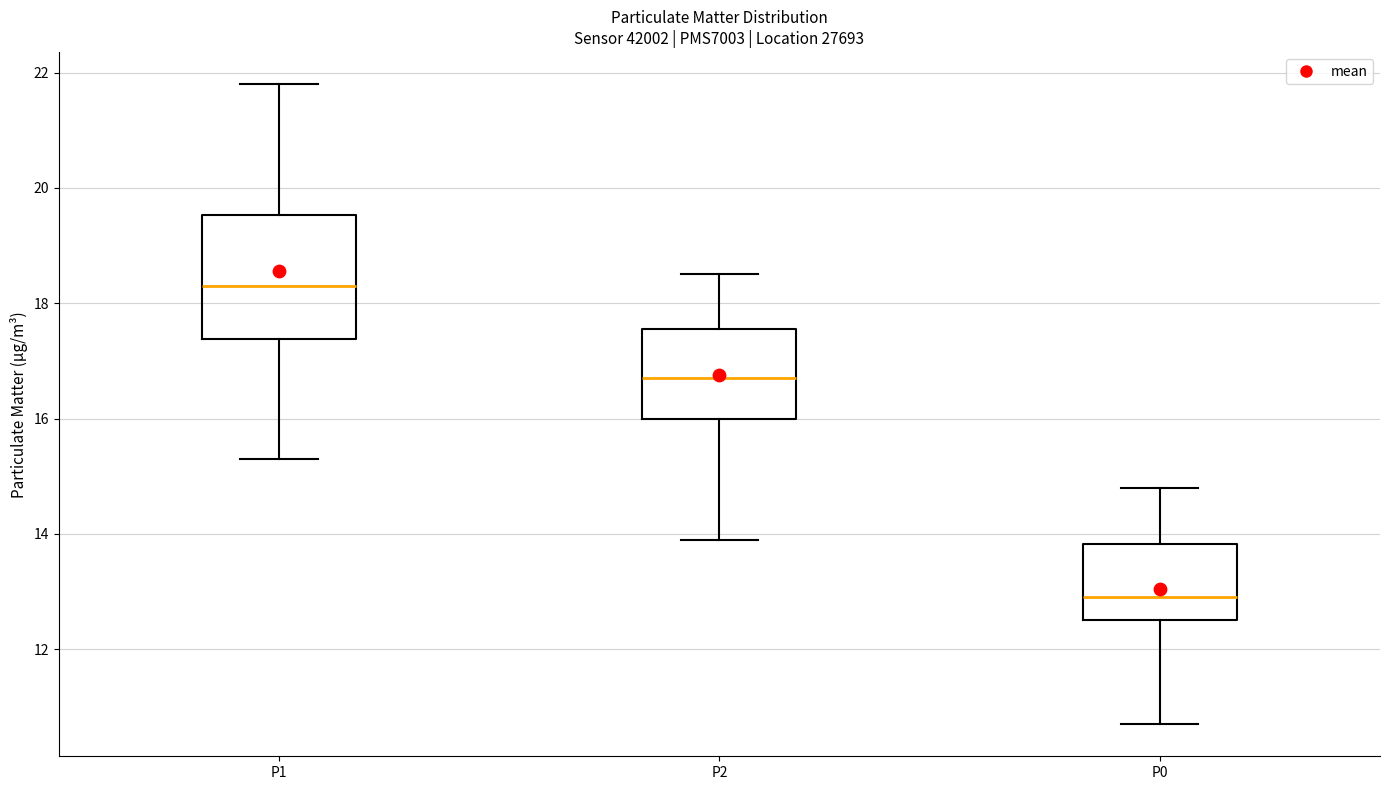

Which box has the lowest median line?

P0